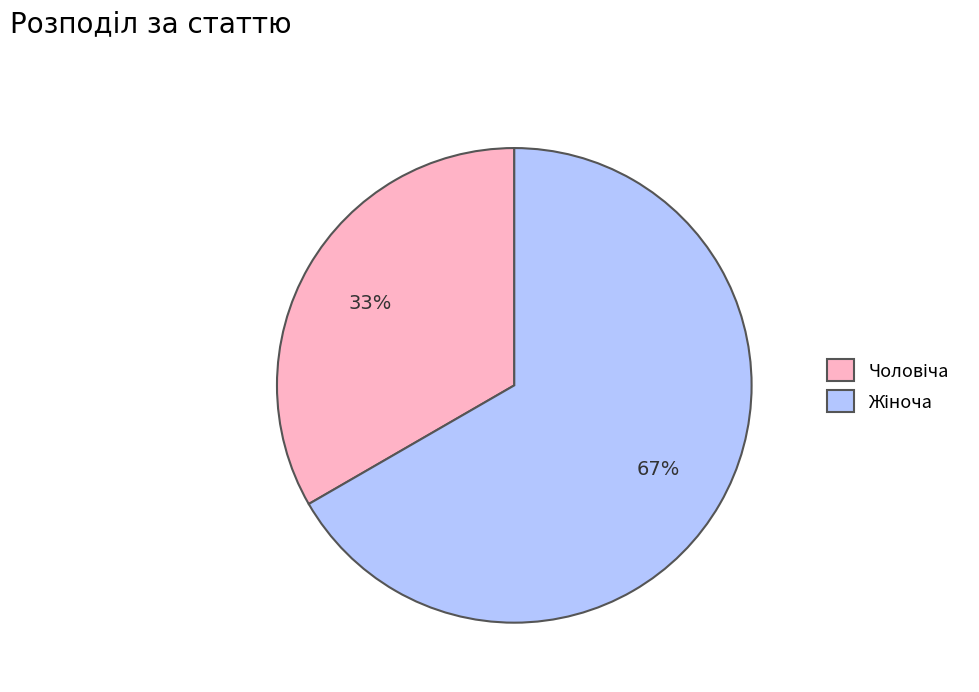

How many segments does this pie chart have?

2